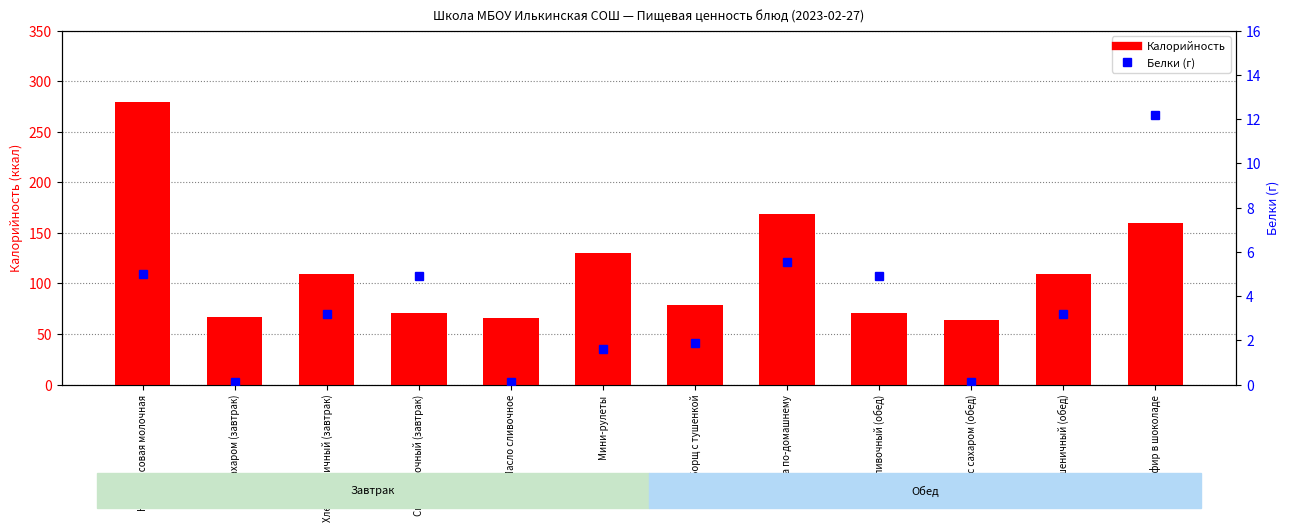

Which category has the highest value in the Белки (г) series?

Зефир в шоколаде